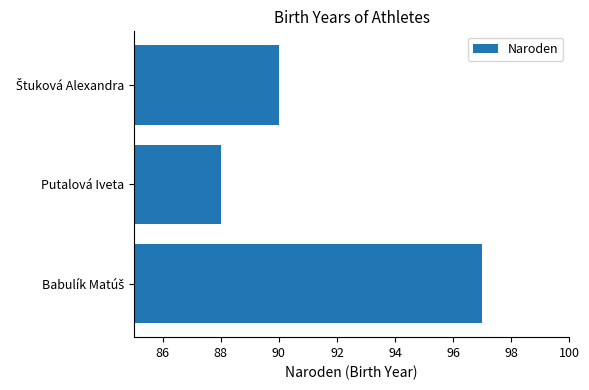

How many bars are there in total?

3